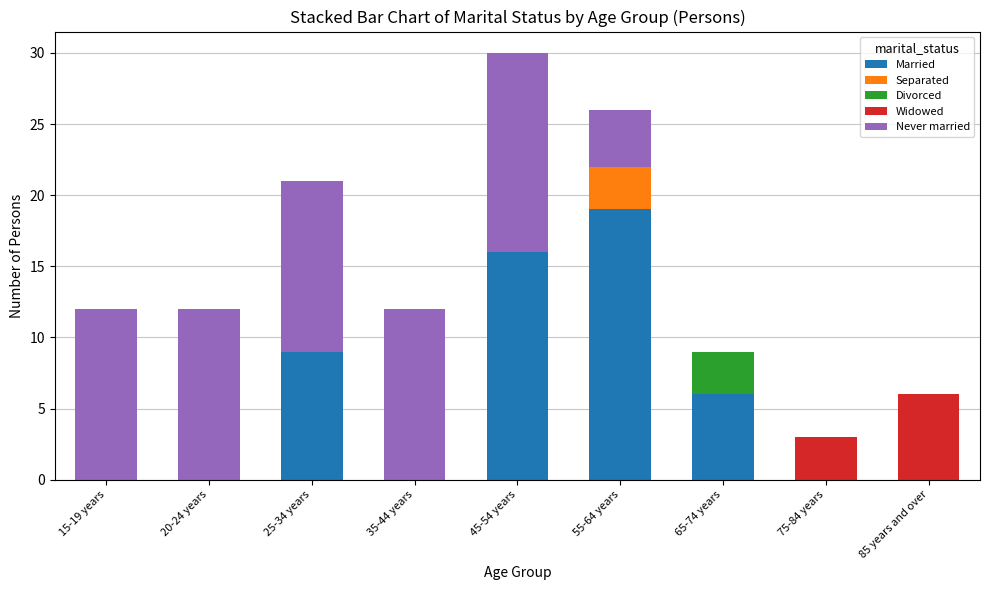

At which label does Married reach its peak?

55-64 years